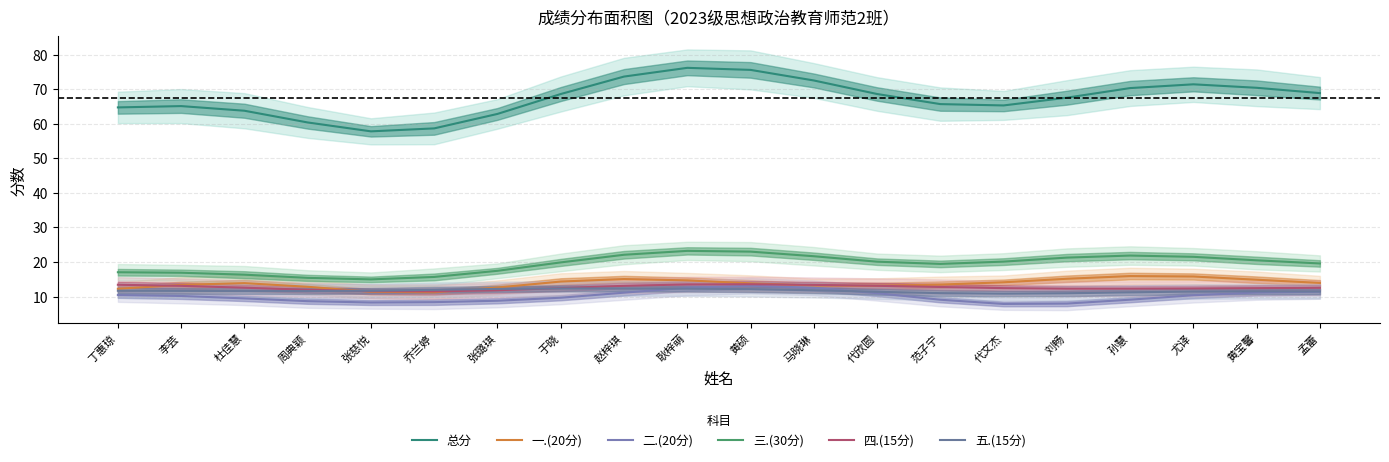

How many lines are shown in the chart?

6